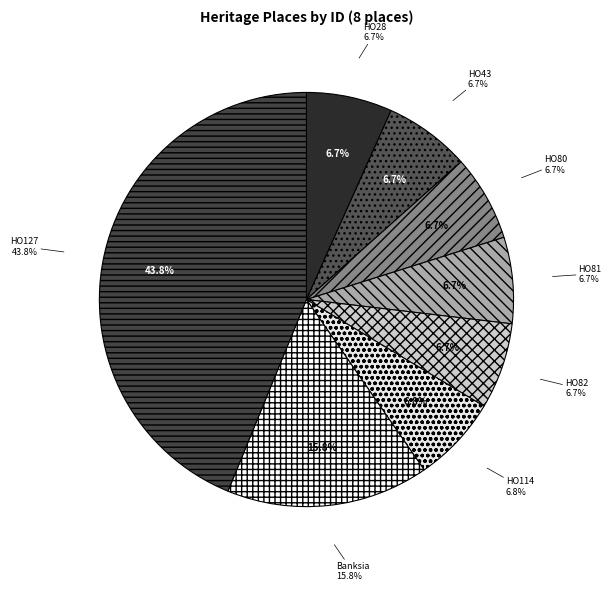

Between Banksia marginata and HO127 - House, 161 Bulmans Road, Melton, which is larger?

HO127 - House, 161 Bulmans Road, Melton